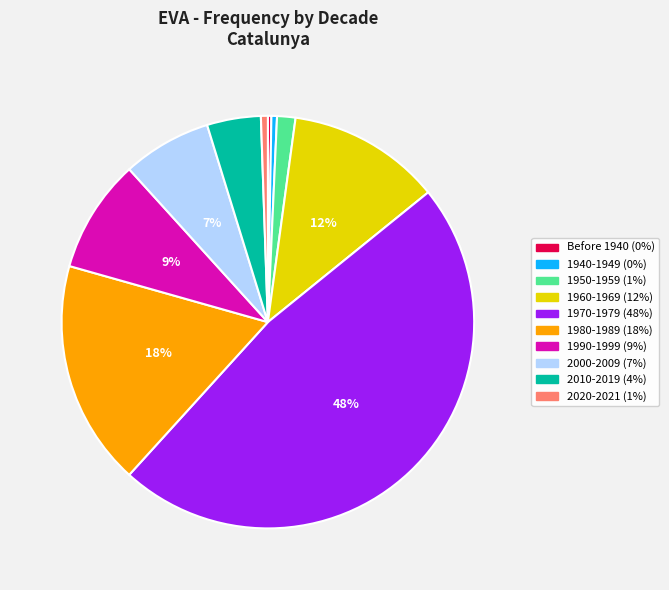

To the nearest percent, what is the average slice percentage?

10%